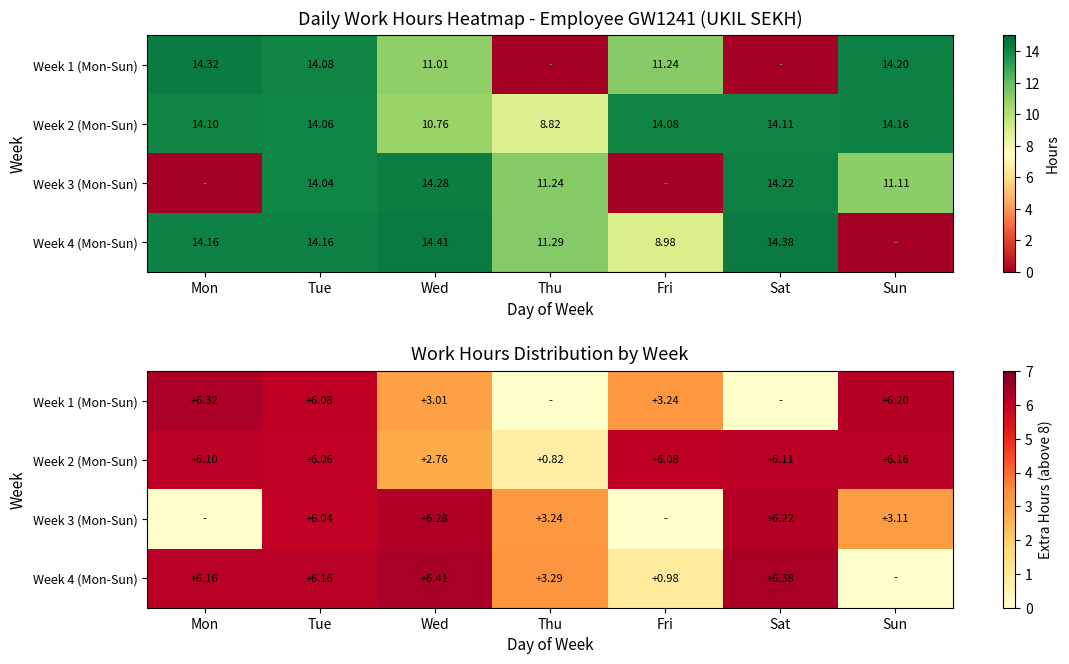

How many values in Week 1 (Mon-Sun) are above zero?

5